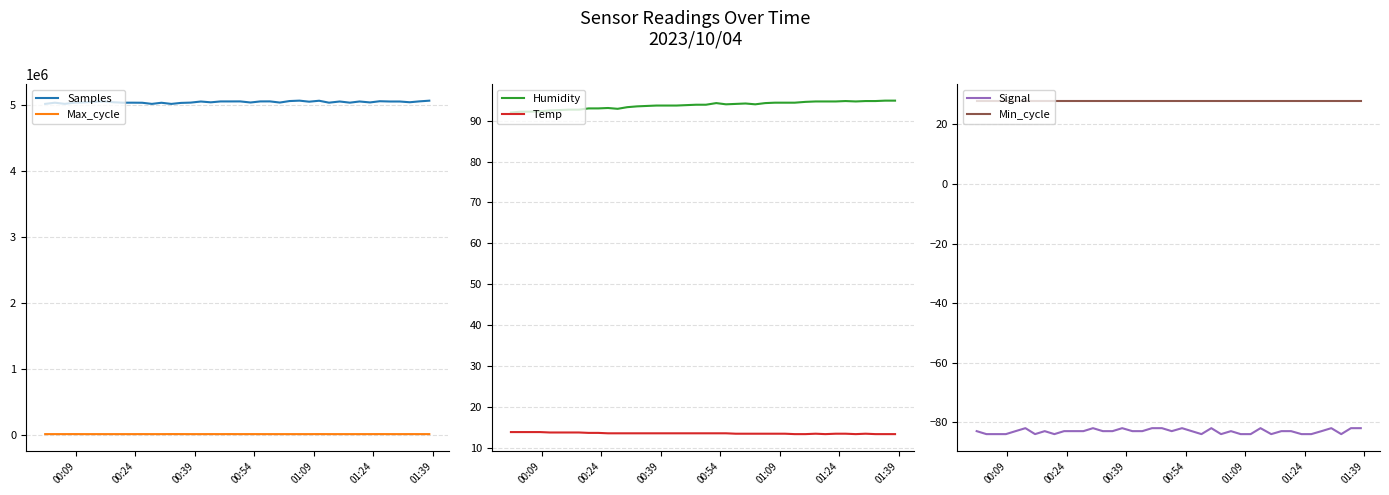

True or false: Max_cycle and Samples intersect in this chart.

False